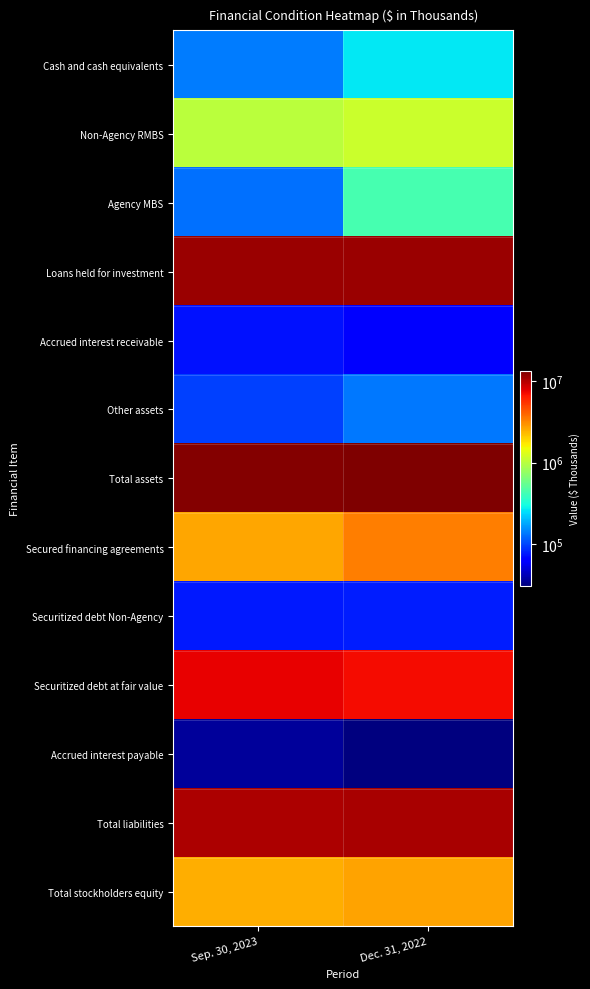

List the series in order of their peak value, lowest first.

Accrued interest payable, Accrued interest receivable, Securitized debt Non-Agency, Other assets, Cash and cash equivalents, Agency MBS, Non-Agency RMBS, Total stockholders equity, Secured financing agreements, Securitized debt at fair value, Total liabilities, Loans held for investment, Total assets